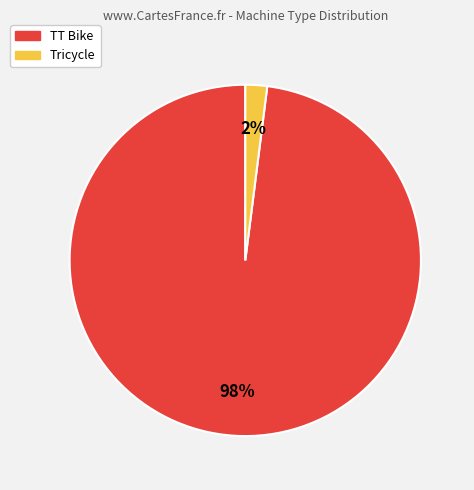

Is there any slice that represents more than half of the pie?

Yes